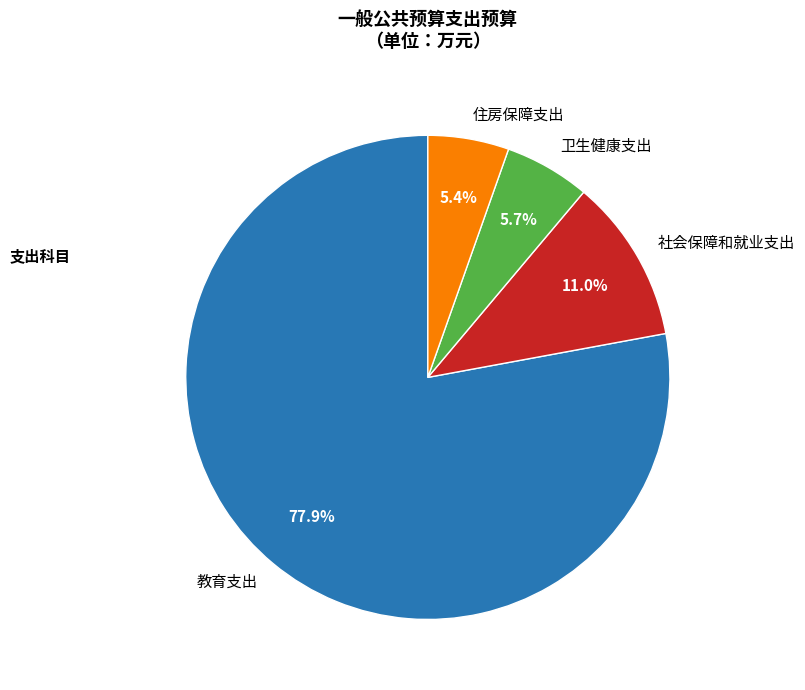

Does 住房保障支出 account for over 50% of the chart?

No